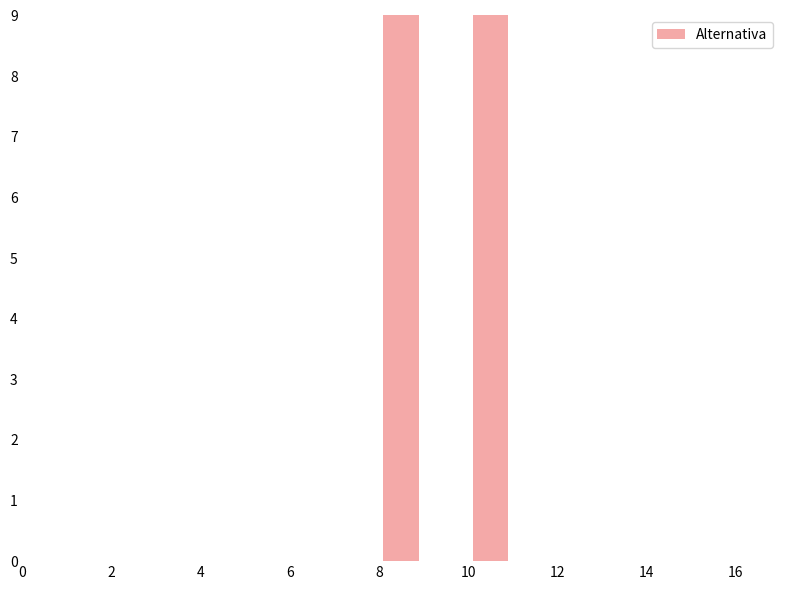

What is the greatest value displayed?

30